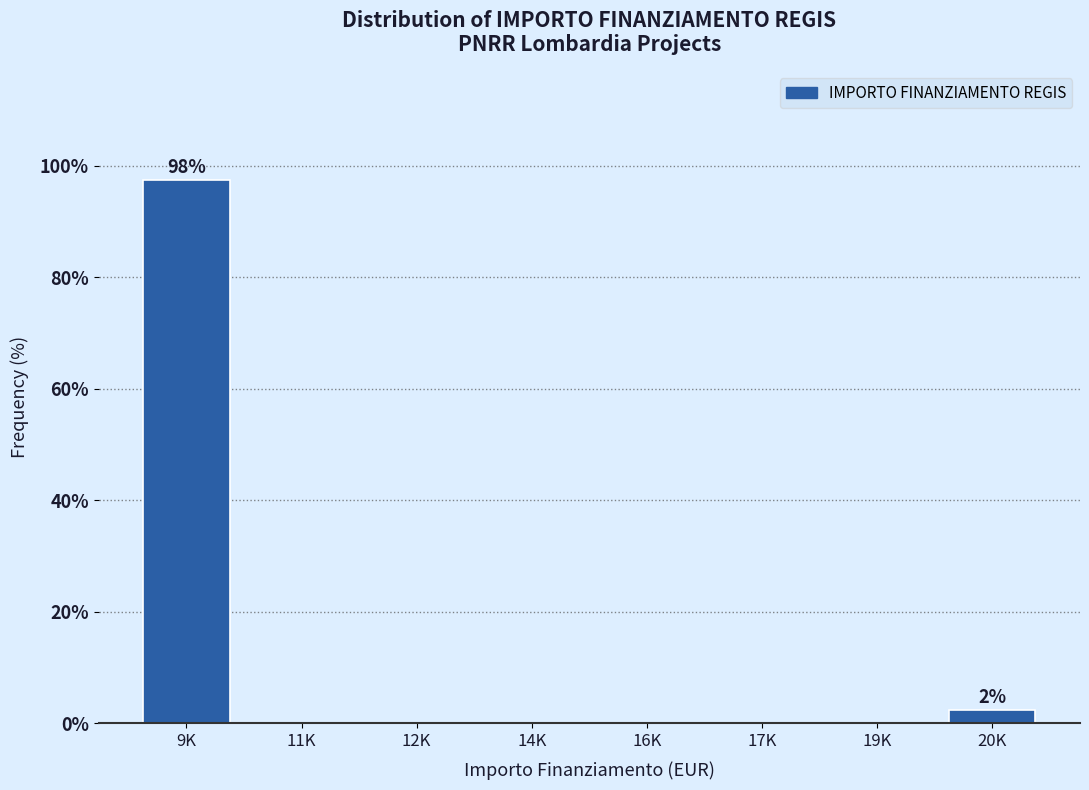

Reading left to right, what are all the values shown in this chart?

9K=97.5	11K=0.0	12K=0.0	14K=0.0	16K=0.0	17K=0.0	19K=0.0	20K=2.5